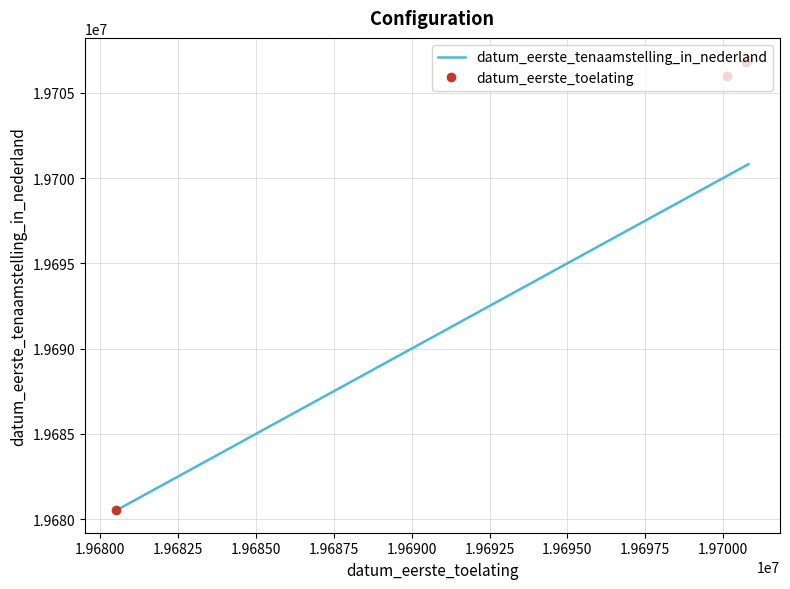

What is the difference between the second highest and minimum values in the datum_eerste_tenaamstelling_in_nederland series?

20211.0